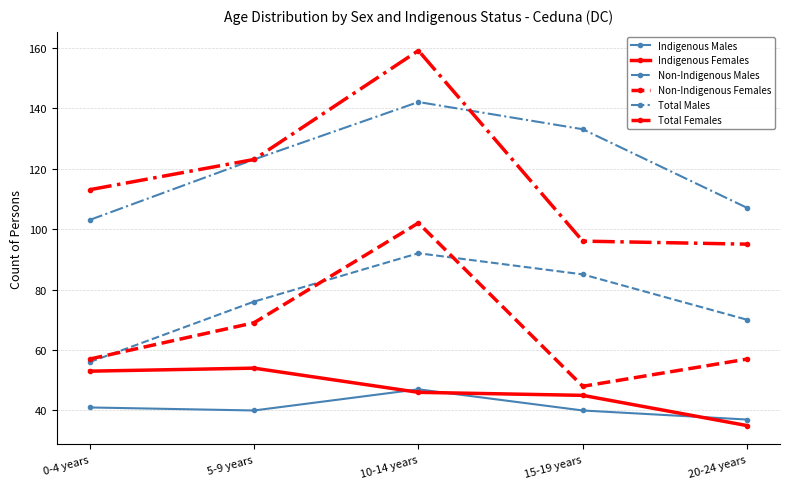

What is the sum of all Indigenous Females values?

233